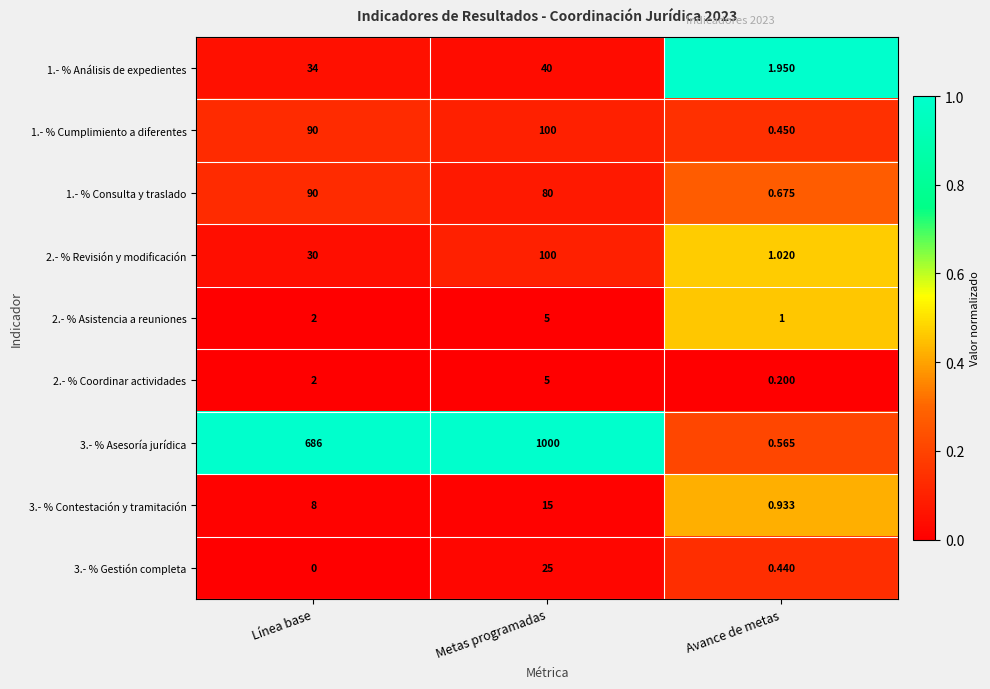

At which label is 2.- % Revisión y modificación closest to 50?

Línea base